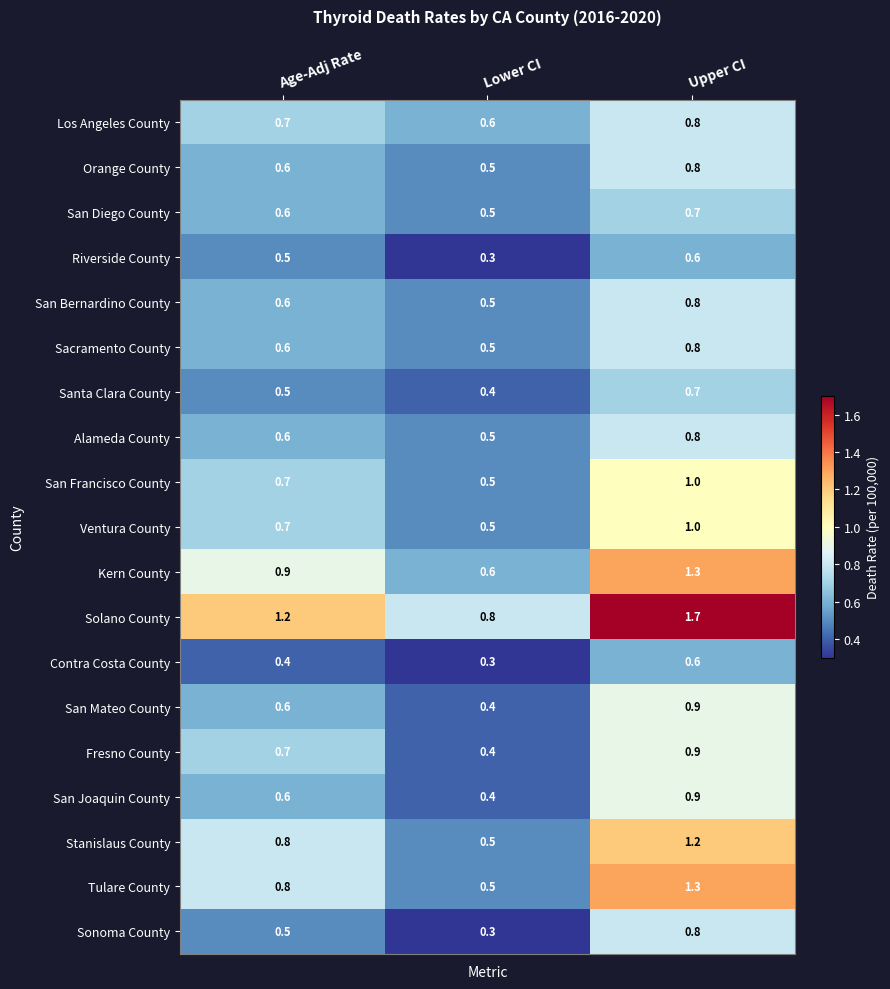

List the labels in order of Contra Costa County value, smallest first.

Lower CI, Age-Adj Rate, Upper CI